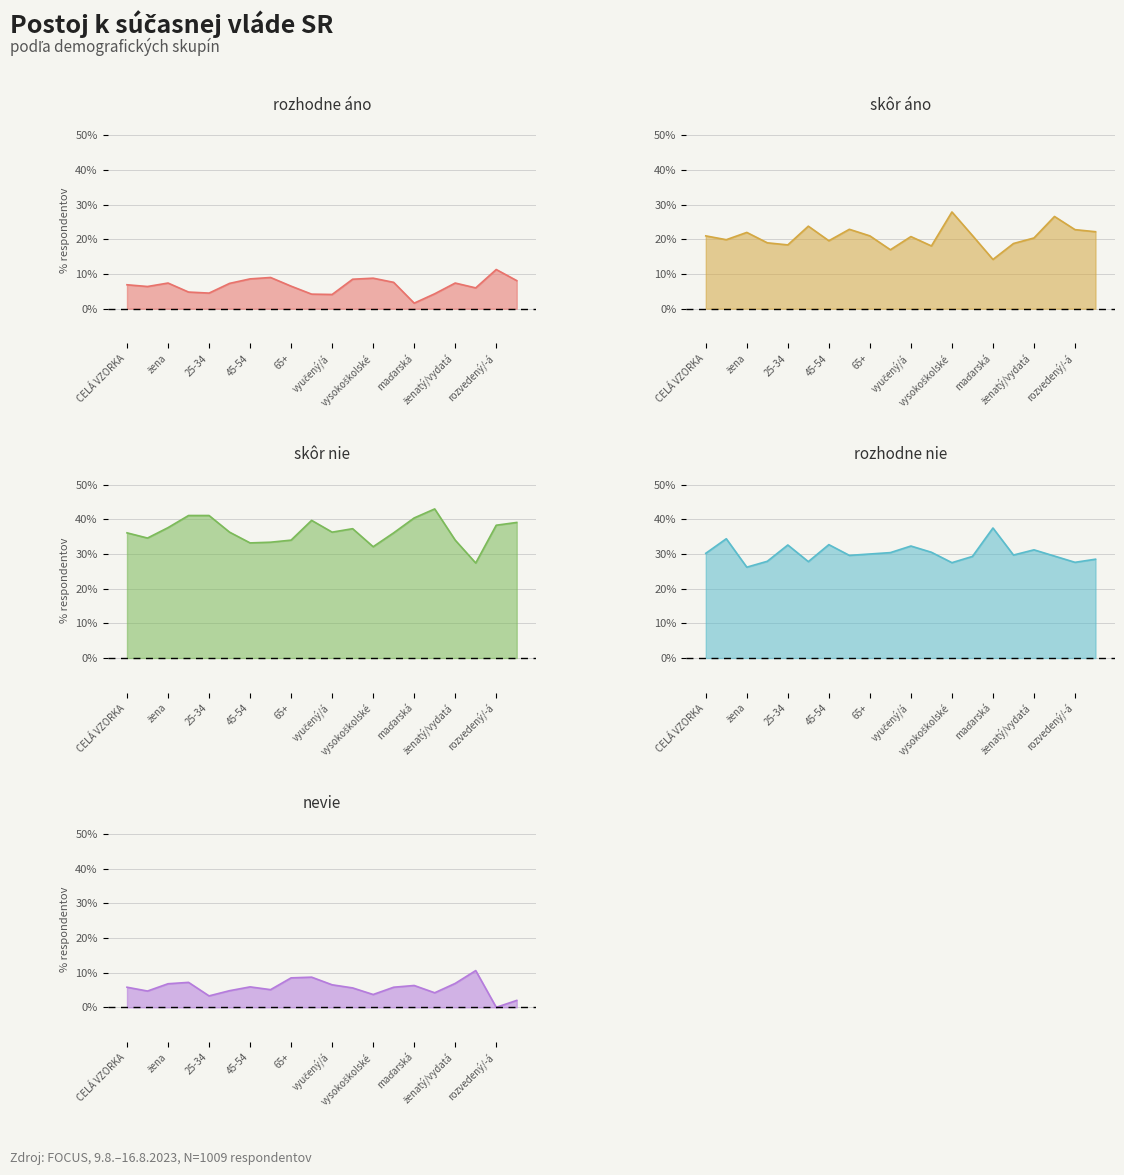

What are all the series names shown in the legend?

rozhodne áno, skôr áno, skôr nie, rozhodne nie, nevie